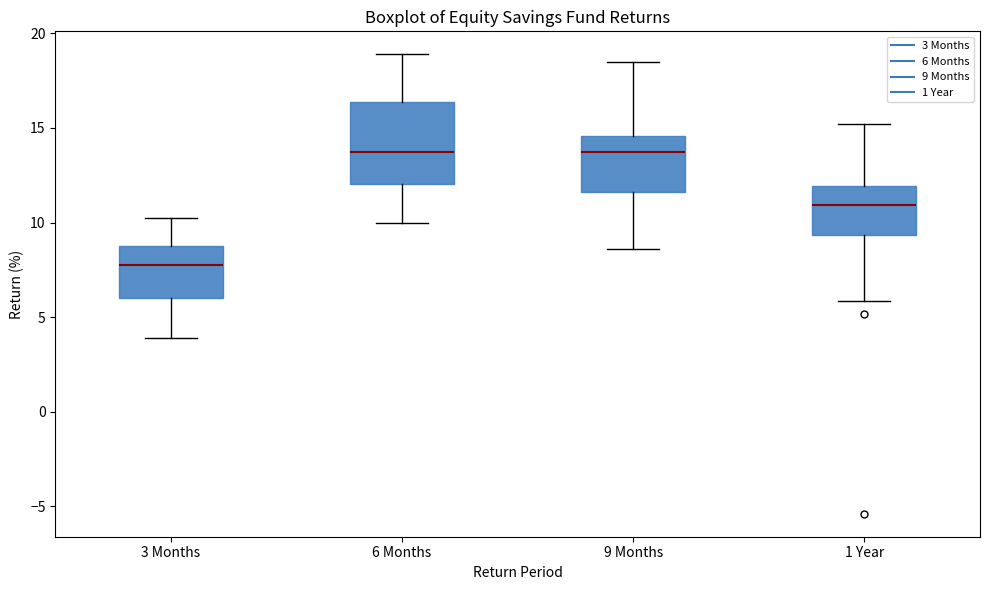

Reading left to right, read every box against the y-axis: the position of its median line, the range the box covers, and the ends of its whiskers. The values are not printed on the chart, so give them approximately, as read against the axis.

3 Months: median 7.5, box 6.0 to 9.0, whiskers 4.0 to 10.5
6 Months: median 13.5, box 12.0 to 16.5, whiskers 10.0 to 19.0
9 Months: median 13.5, box 11.5 to 14.5, whiskers 8.5 to 18.5
1 Year: median 11.0, box 9.5 to 12.0, whiskers 6.0 to 15.0